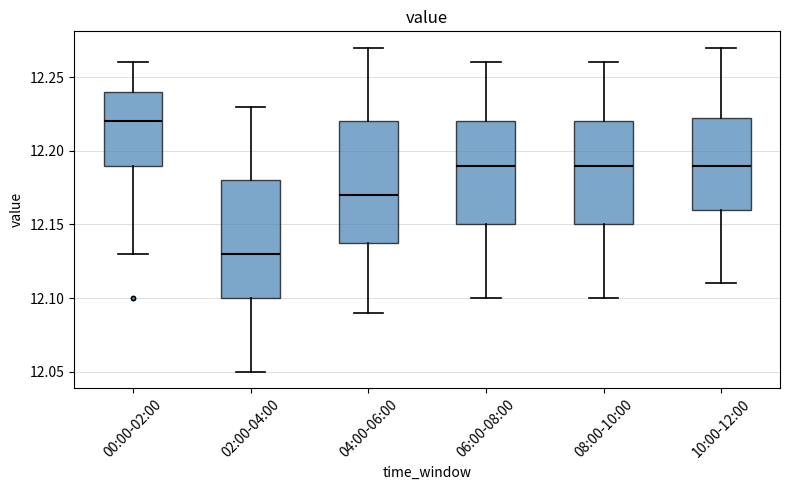

Which box has the lowest median line?

02:00-04:00